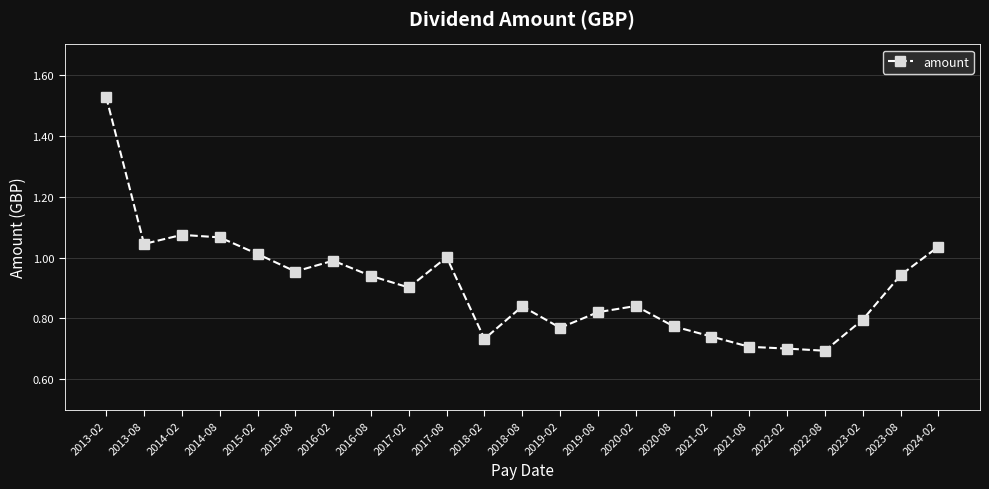

Which has a higher value, 2013-02 or 2021-08?

2013-02